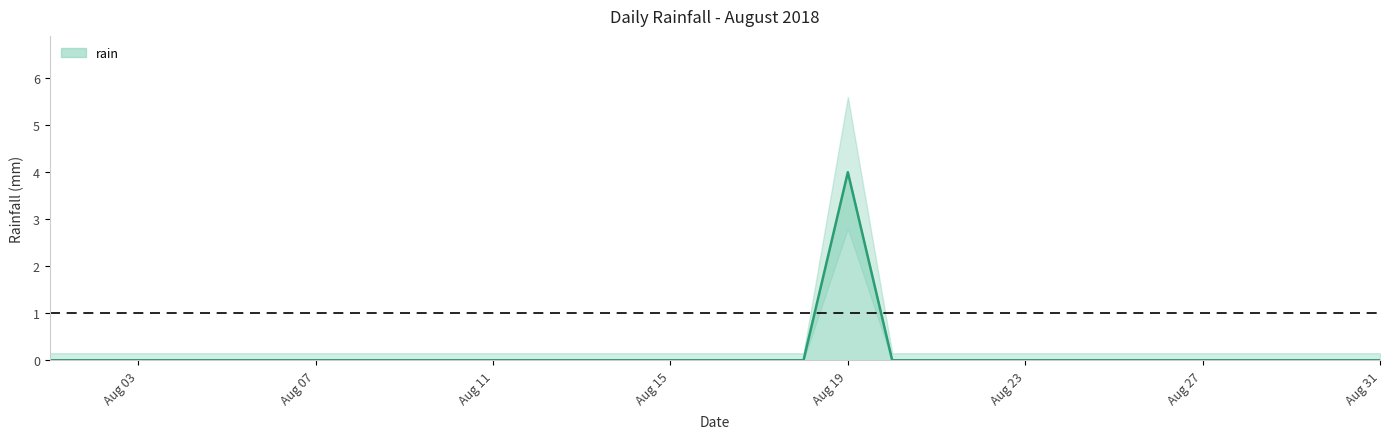

The chart shows a value of -3 at 2018-08-16. True or false?

False